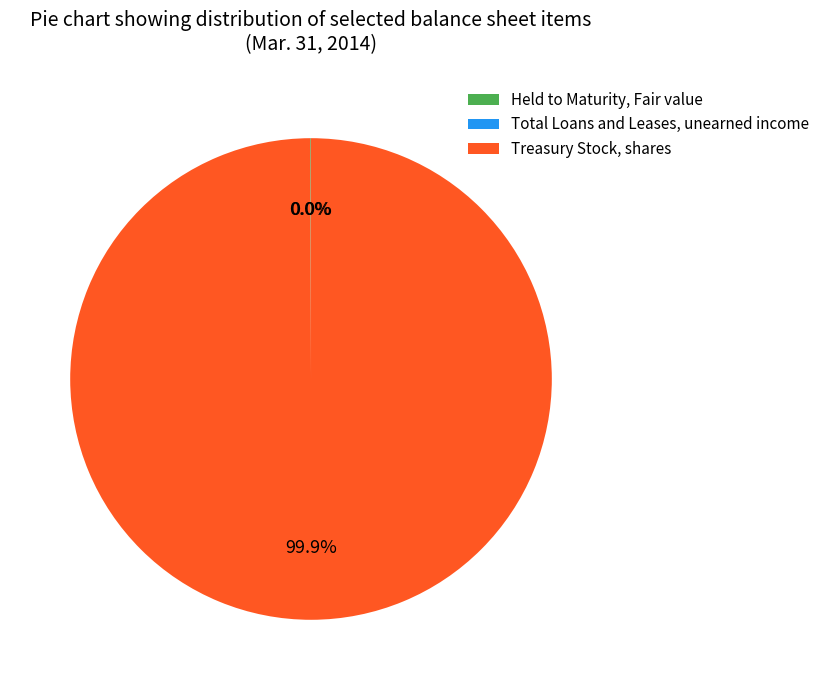

To the nearest percent, what portion does Treasury Stock, shares represent?

100%